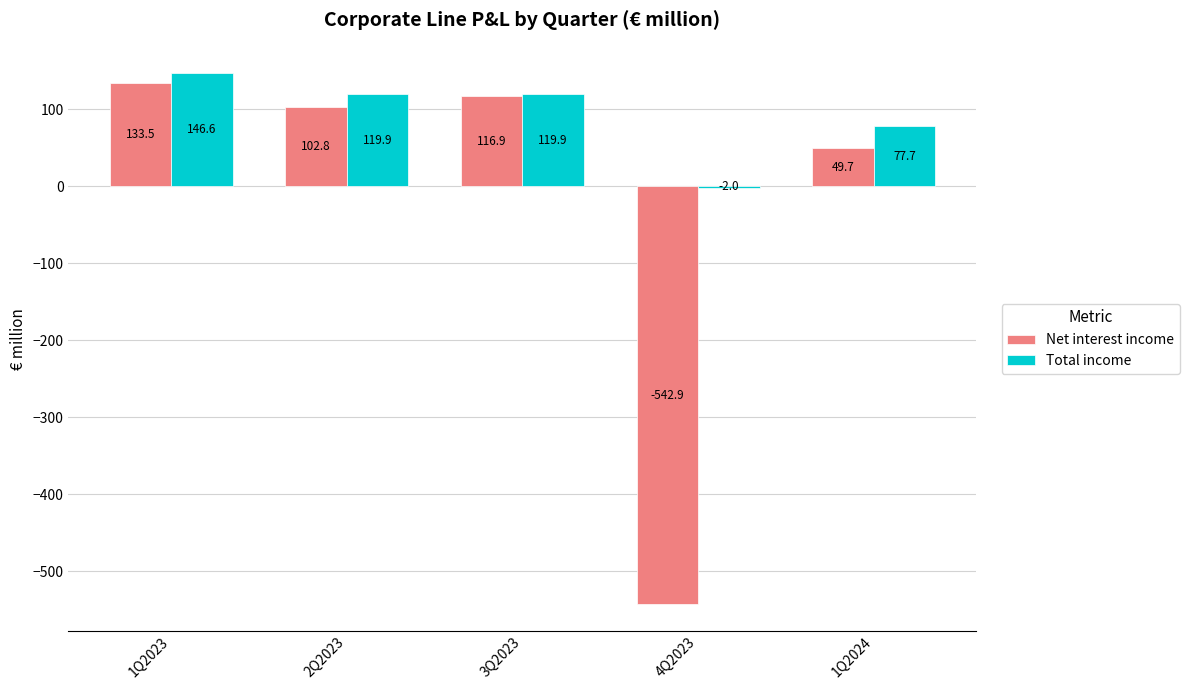

Count the number of data series in this chart.

2